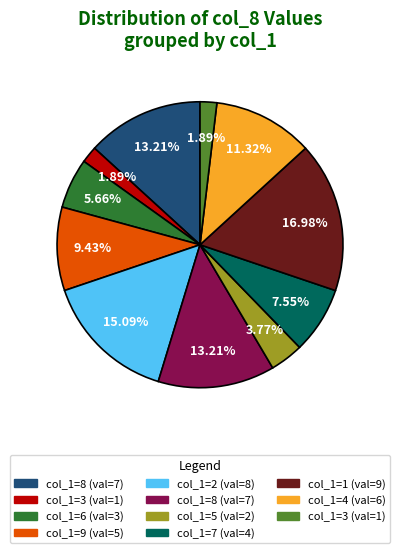

Does any single category account for the majority?

No